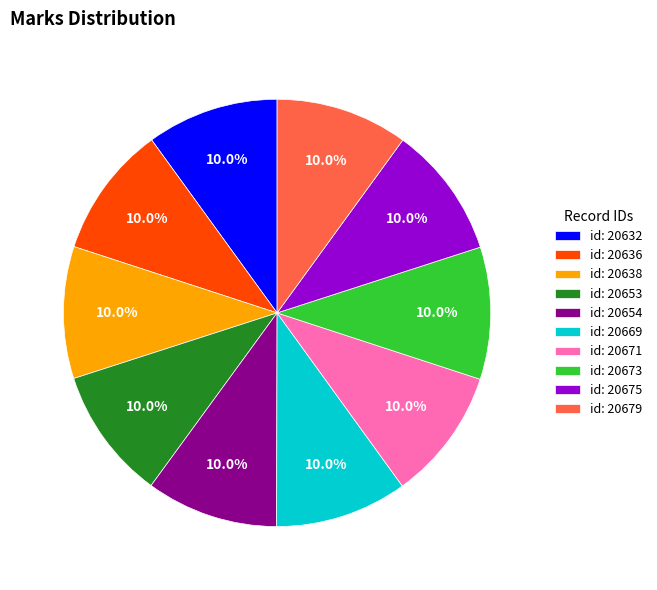

Does id: 20638 represent more than half of the total?

No